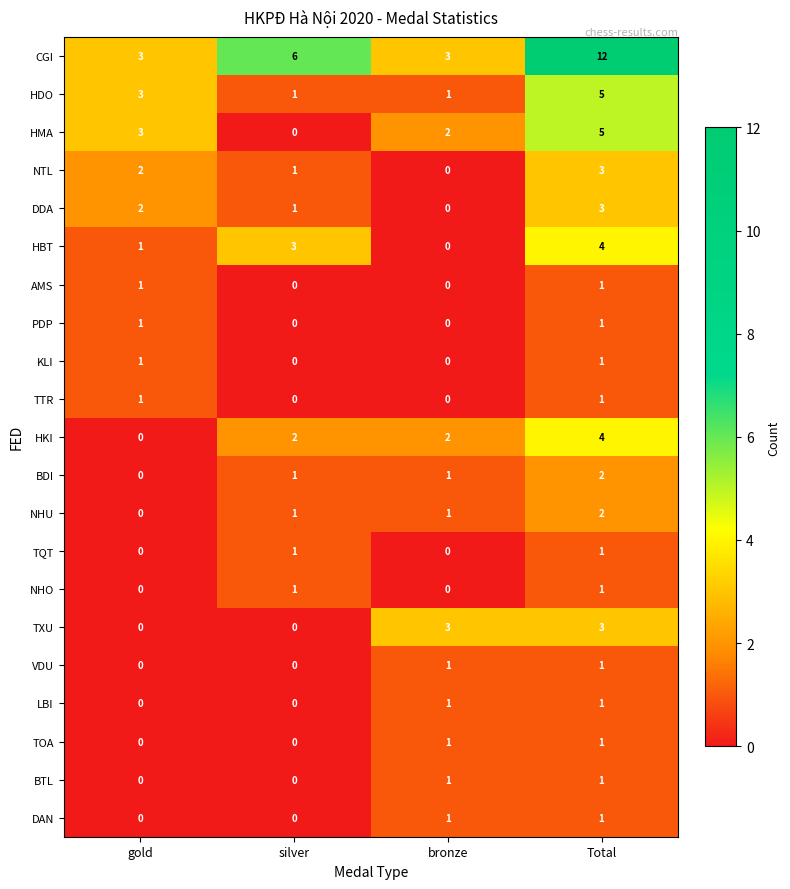

At how many categories does at least one series exceed 0?

4